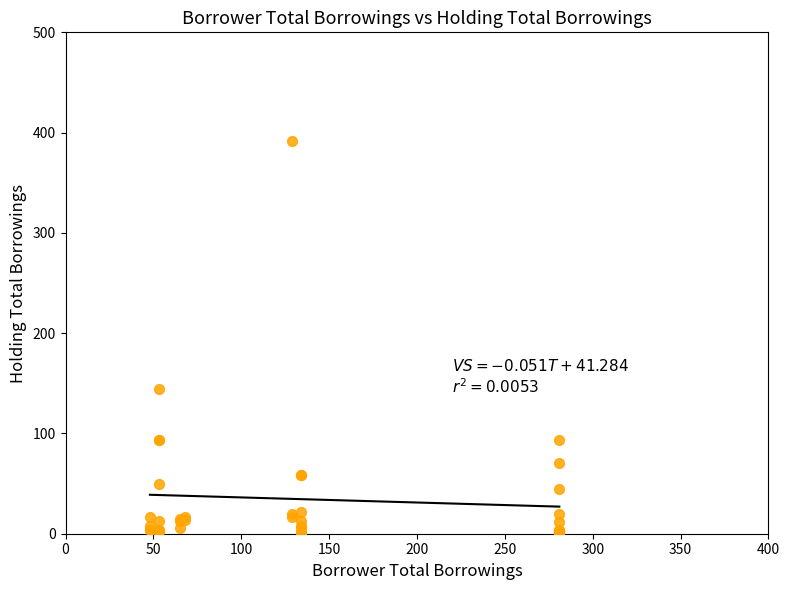

What Y value in the scatter plot is closest to 196?

144